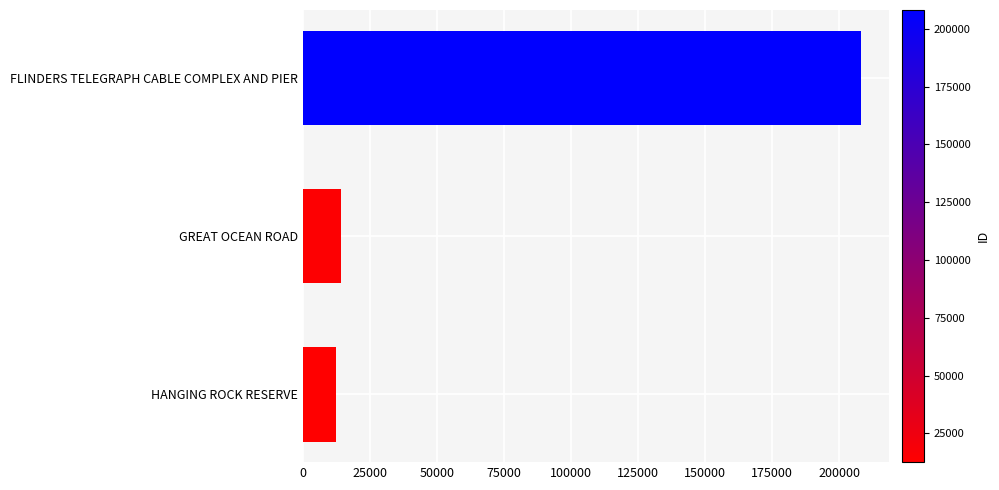

What is the difference between the second highest and minimum values?

1695